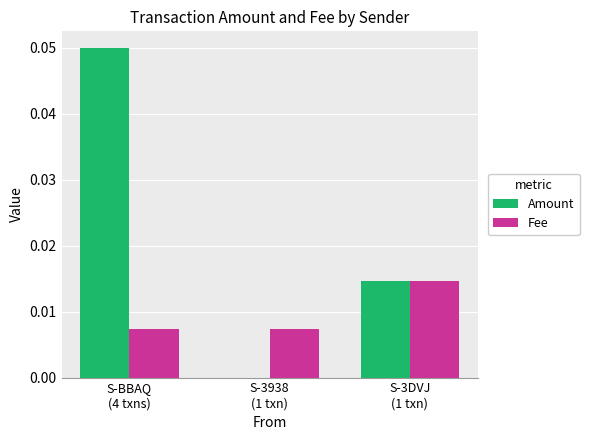

Are the bars horizontal?

No